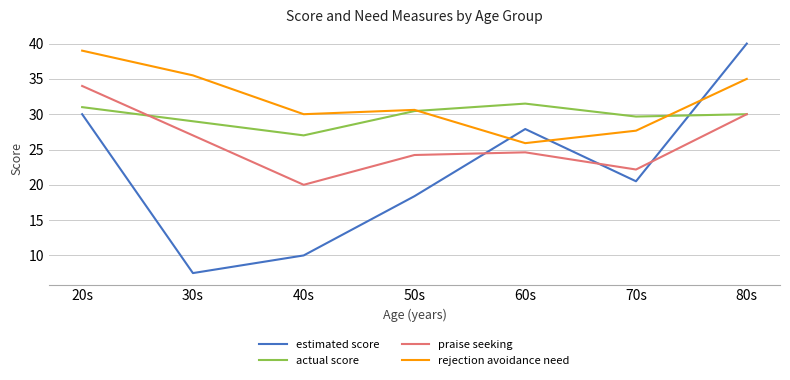

Where does the rejection avoidance need series first go above 30?

20s